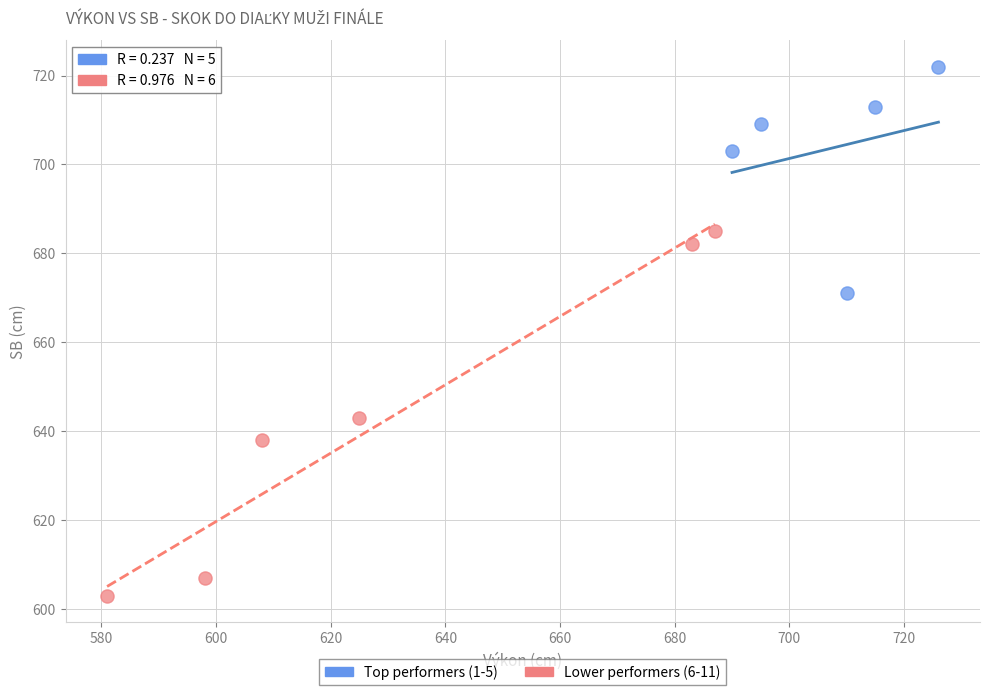

Which series has the largest Y range (max minus min)?

Lower performers (6-11)